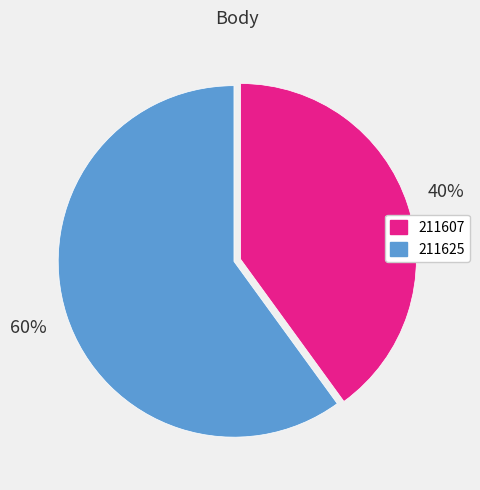

How many slices are in this pie chart?

2